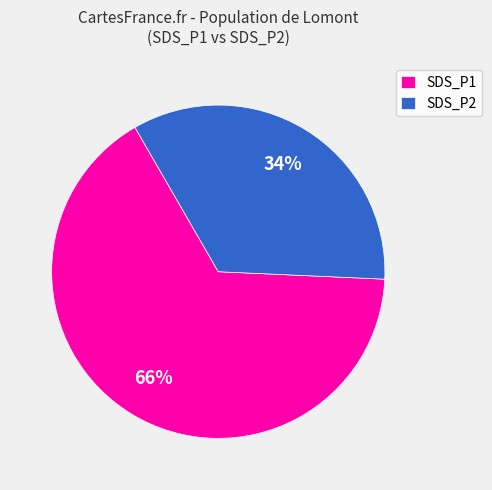

Which has a higher value, SDS_P1 or SDS_P2?

SDS_P1